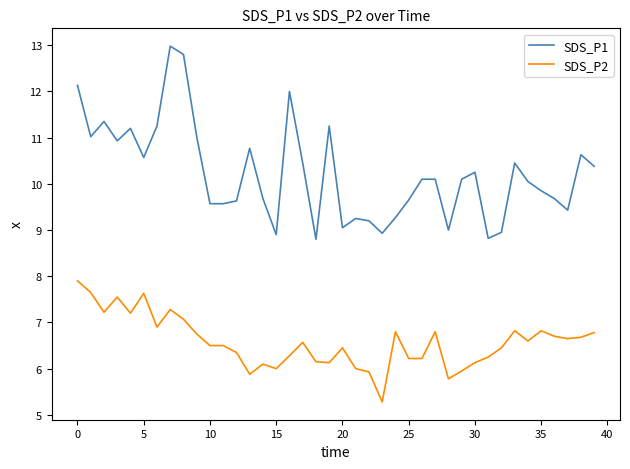

List the series in order of their peak value, lowest first.

SDS_P2, SDS_P1